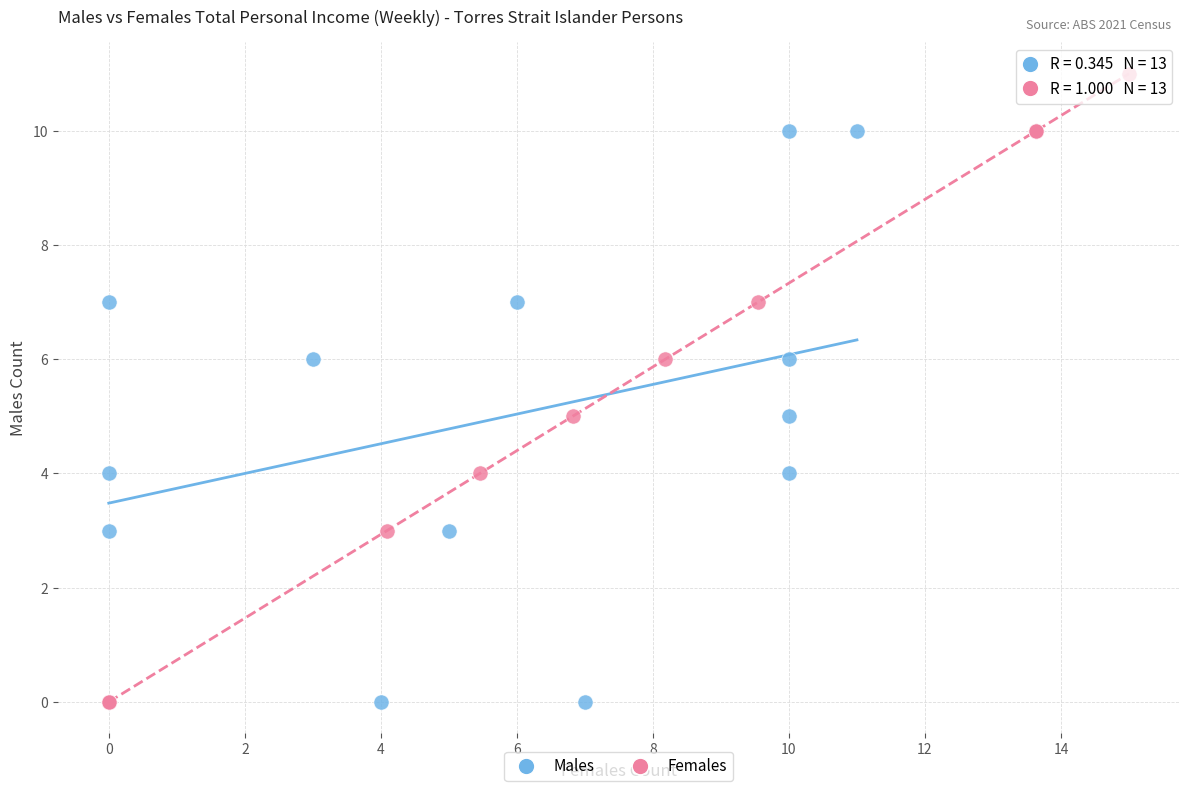

Which series contains the highest Y value?

Females